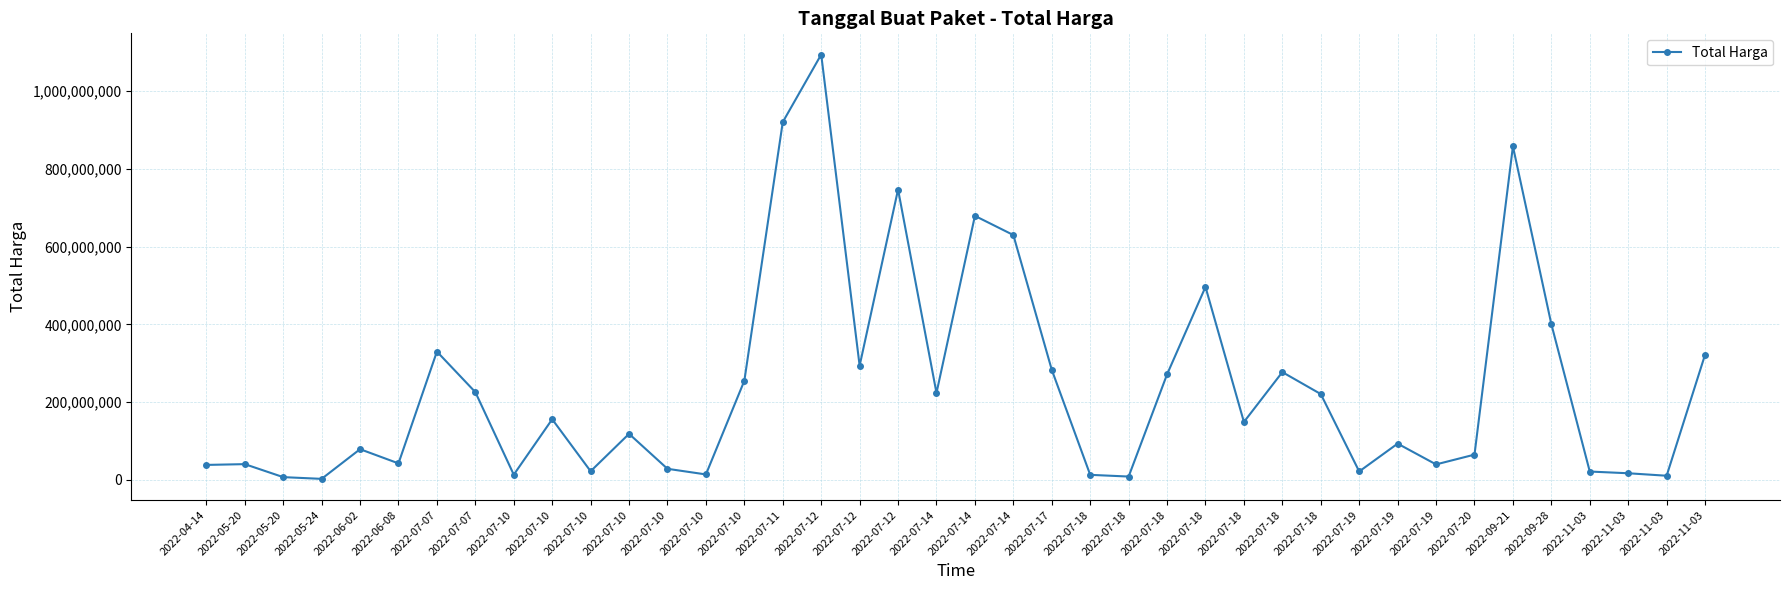

Reading left to right, transcribe all the data shown in this chart.

2022-04-14=38544000	2022-05-20=40550000	2022-05-20=7146000	2022-05-24=2679000	2022-06-02=79000000	2022-06-08=42486000	2022-07-07=330000000	2022-07-07=225750000	2022-07-10=13466500	2022-07-10=155986000	2022-07-10=22275000	2022-07-10=118464000	2022-07-10=28544000	2022-07-10=14069600	2022-07-10=255000000	2022-07-11=920200000	2022-07-12=1093846000	2022-07-12=293741000	2022-07-12=746805000	2022-07-14=223629500	2022-07-14=679016000	2022-07-14=629728436	2022-07-17=283140000	2022-07-18=13022100	2022-07-18=8631250	2022-07-18=271400000	2022-07-18=496250000	2022-07-18=149000000	2022-07-18=277200000	2022-07-18=220764000	2022-07-19=21700000	2022-07-19=93284332	2022-07-19=39850000	2022-07-20=65000000	2022-09-21=857770500	2022-09-28=400500000	2022-11-03=21500000	2022-11-03=17100000	2022-11-03=10700000	2022-11-03=322000000